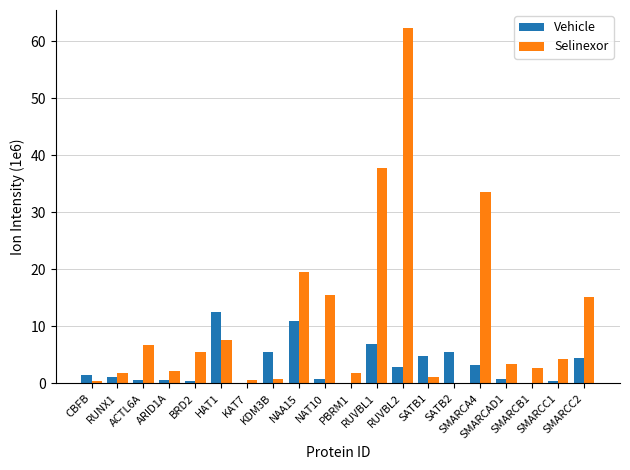

What is the maximum value for Selinexor?

62.3